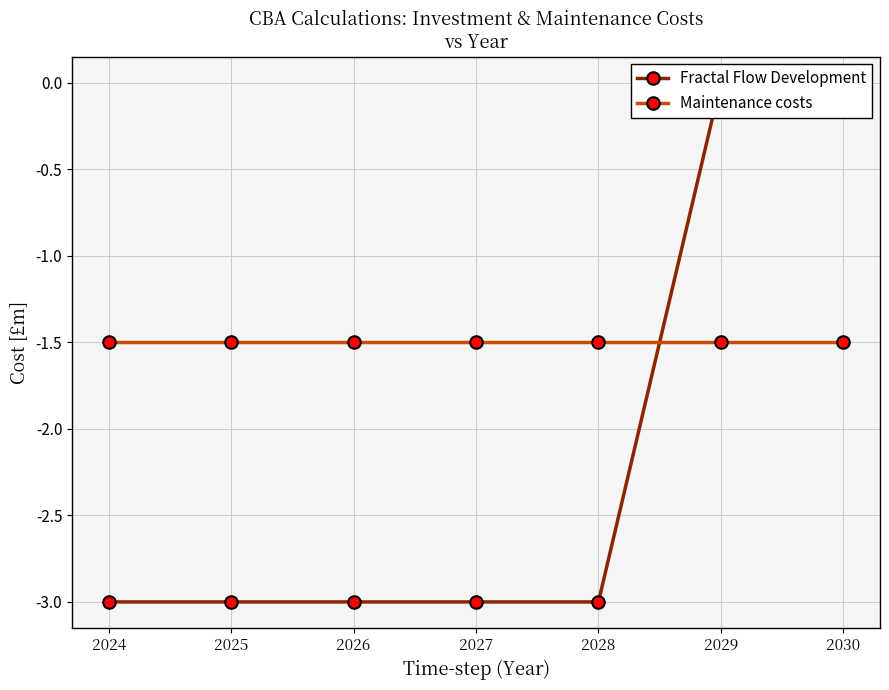

What is the approximate value of Fractal Flow Development at 2027?

-3.0